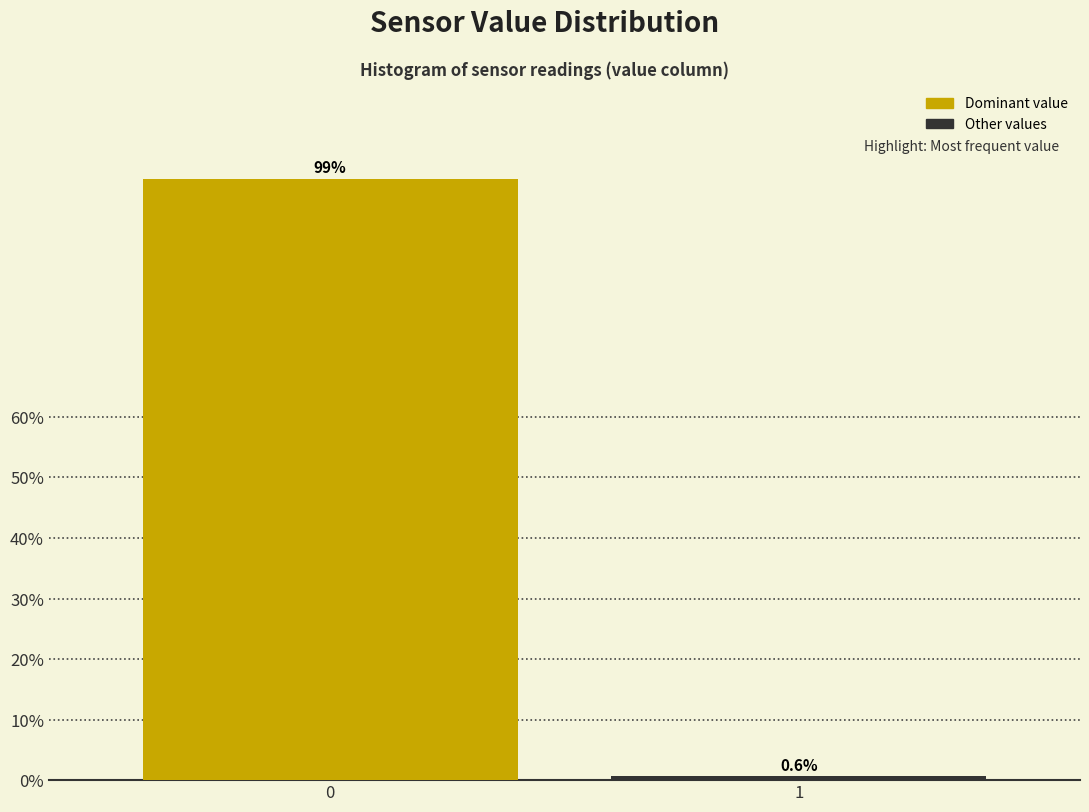

Reading left to right, what are all the values shown in this chart?

0=99.4	1=0.6